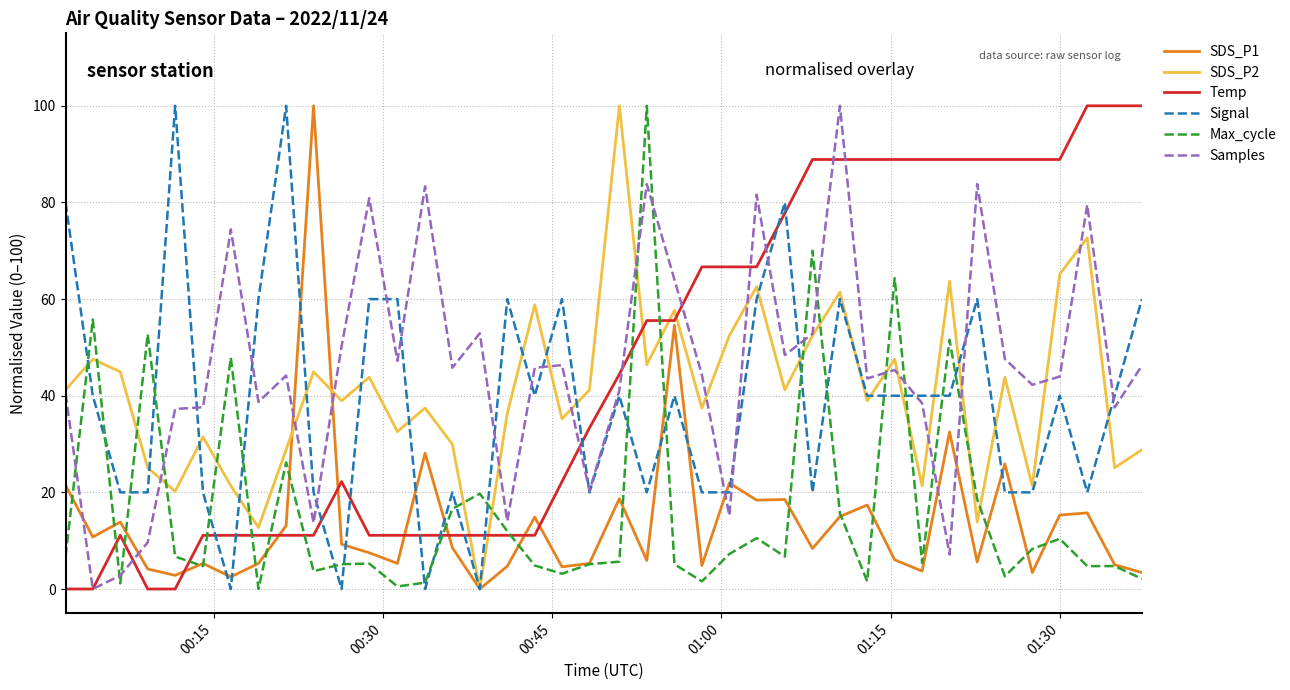

True or false: Temp and Signal intersect in this chart.

True